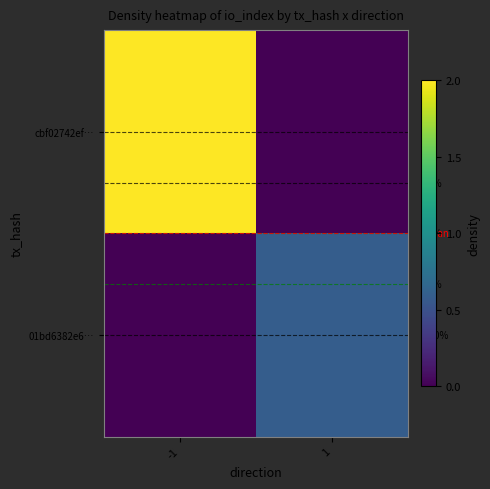

What is the sum of the cbf02742ef… values at -1 and 1?

2.0